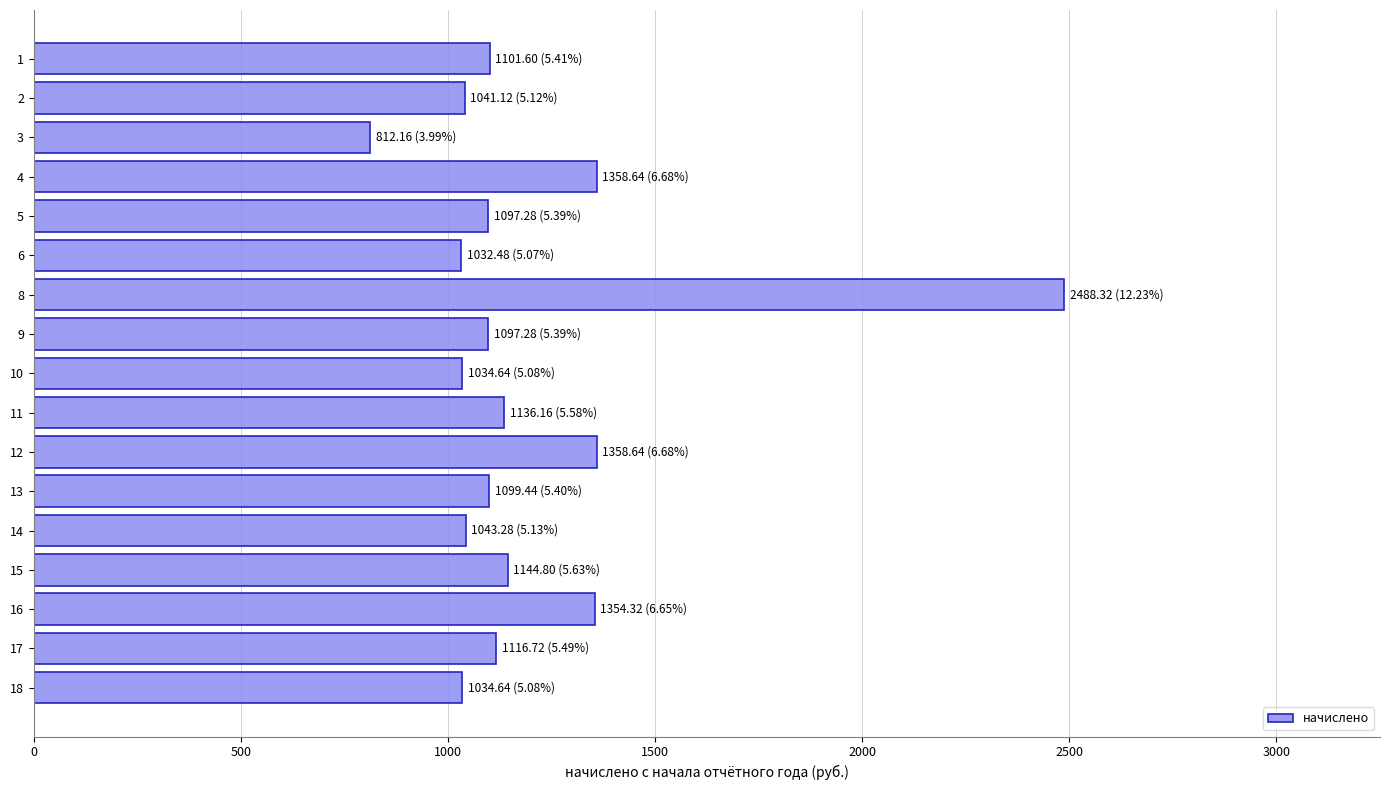

What is the ratio of the value at 3 to the value at 8?

0.3